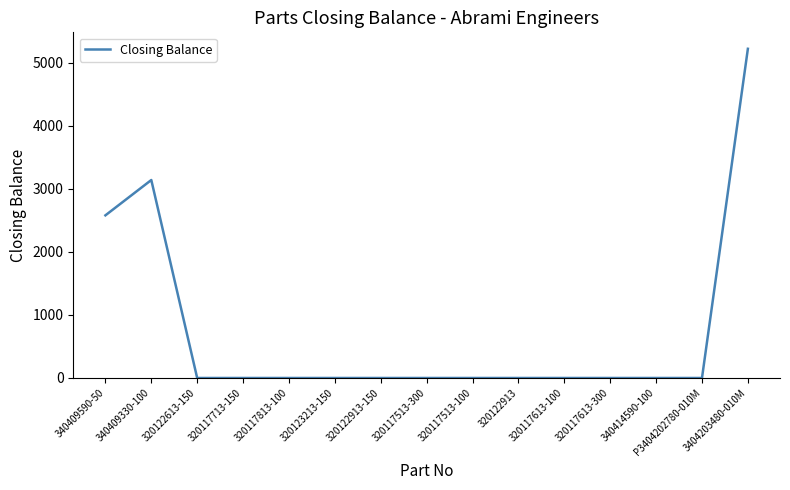

What is the greatest value displayed?

5218